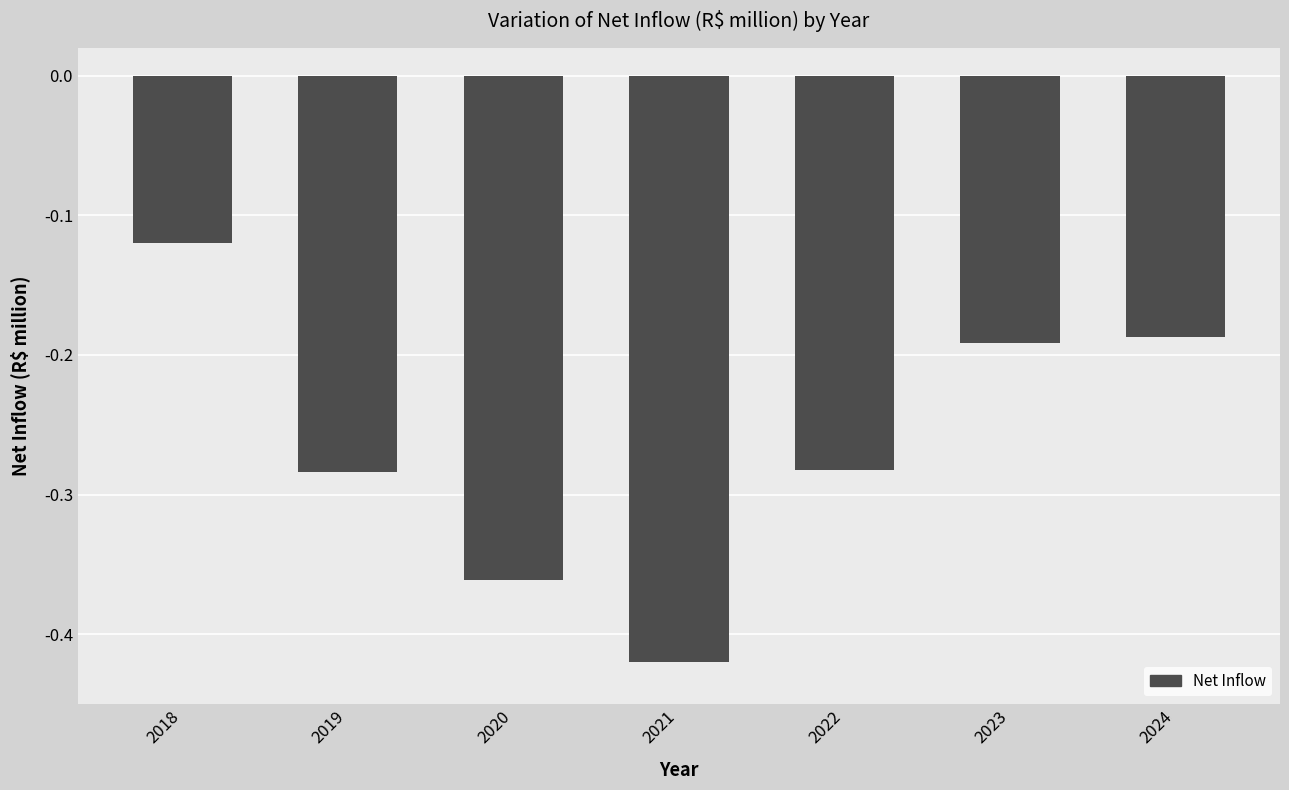

What is the sum of all values?

-1.8